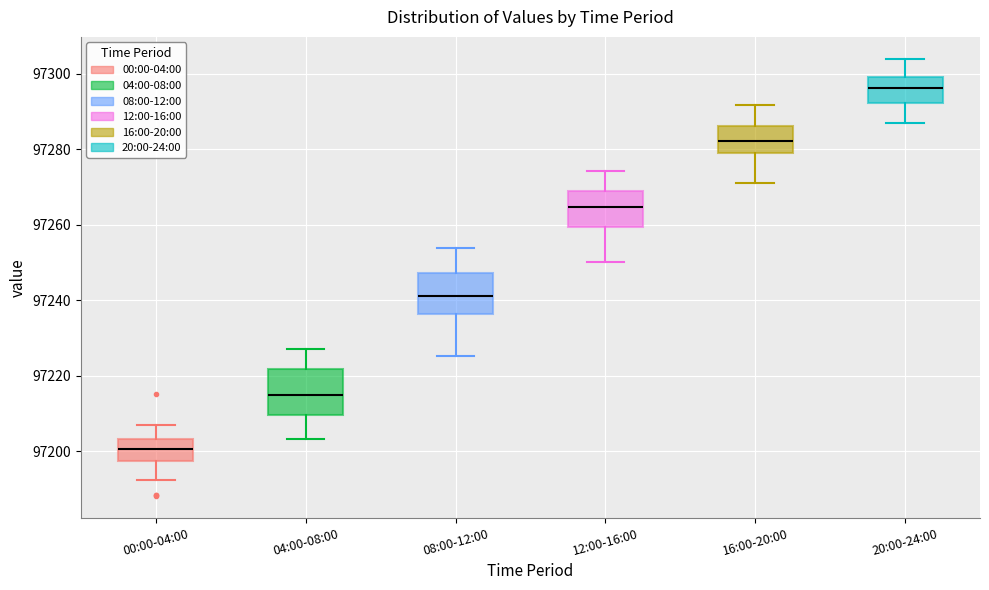

Where does the median line of the box for 16:00-20:00 sit on the y-axis? The values are not printed on the chart, so give them approximately, as read against the axis.

97282